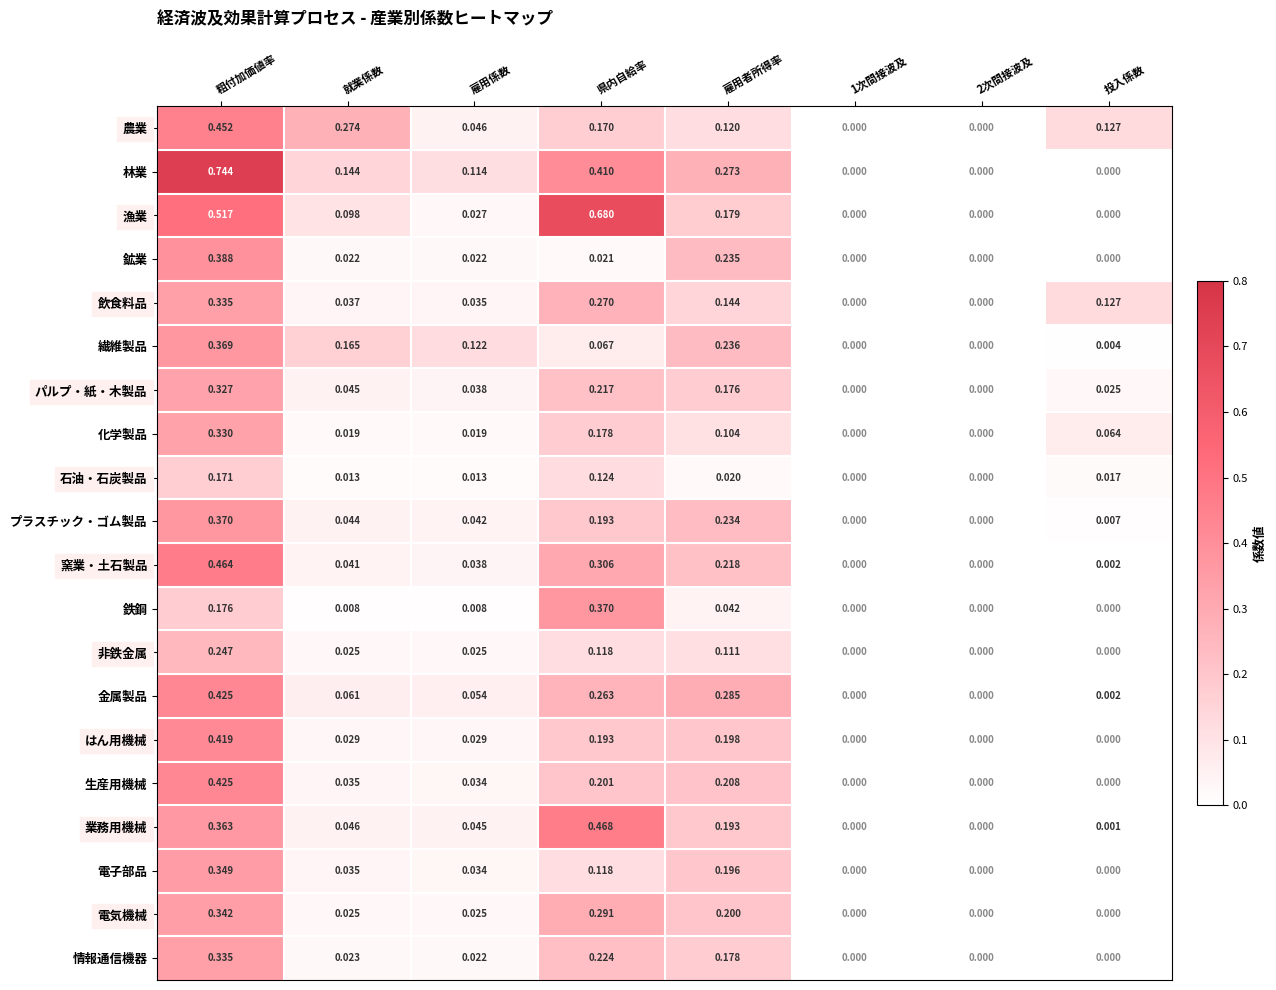

How many values in the 生産用機械 series exceed 0?

5